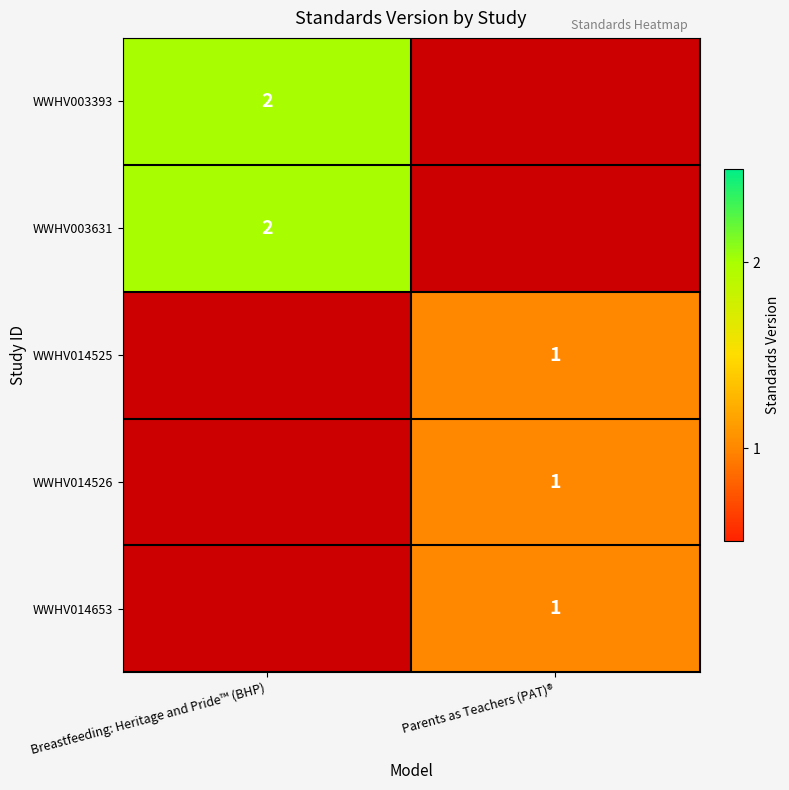

Is it true that WWHV014525 equals 1 at Parents as Teachers (PAT)®?

True